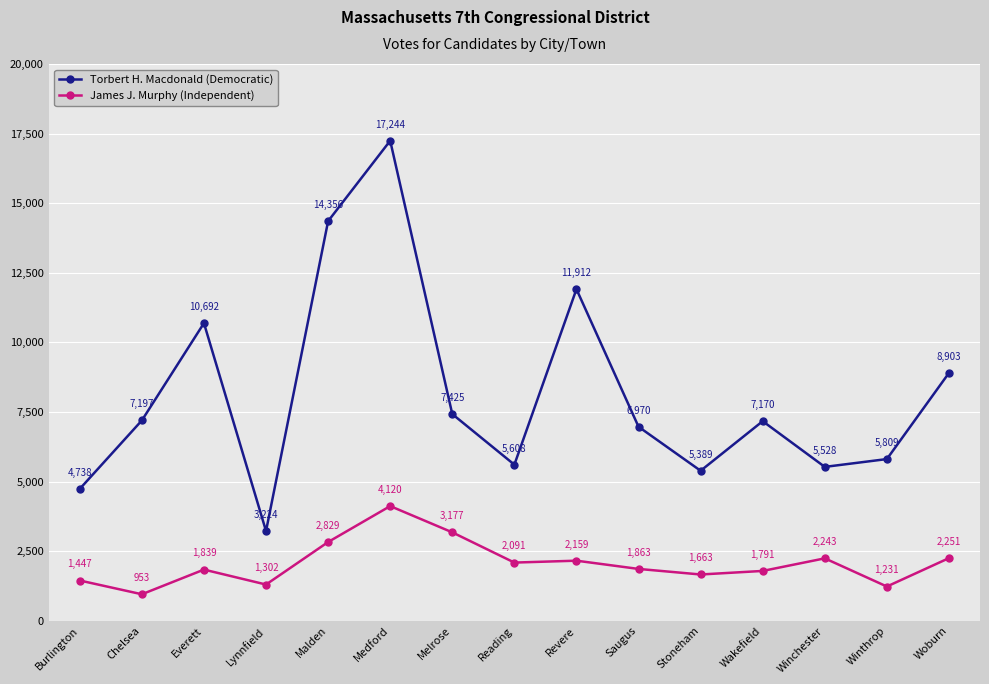

How many categories are shown in the chart?

15